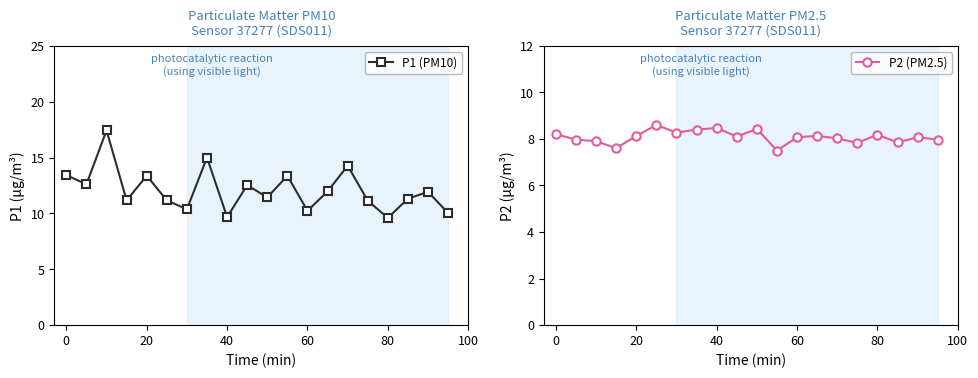

Rank the series by their average value, from lowest to highest.

P2 (PM2.5), P1 (PM10)